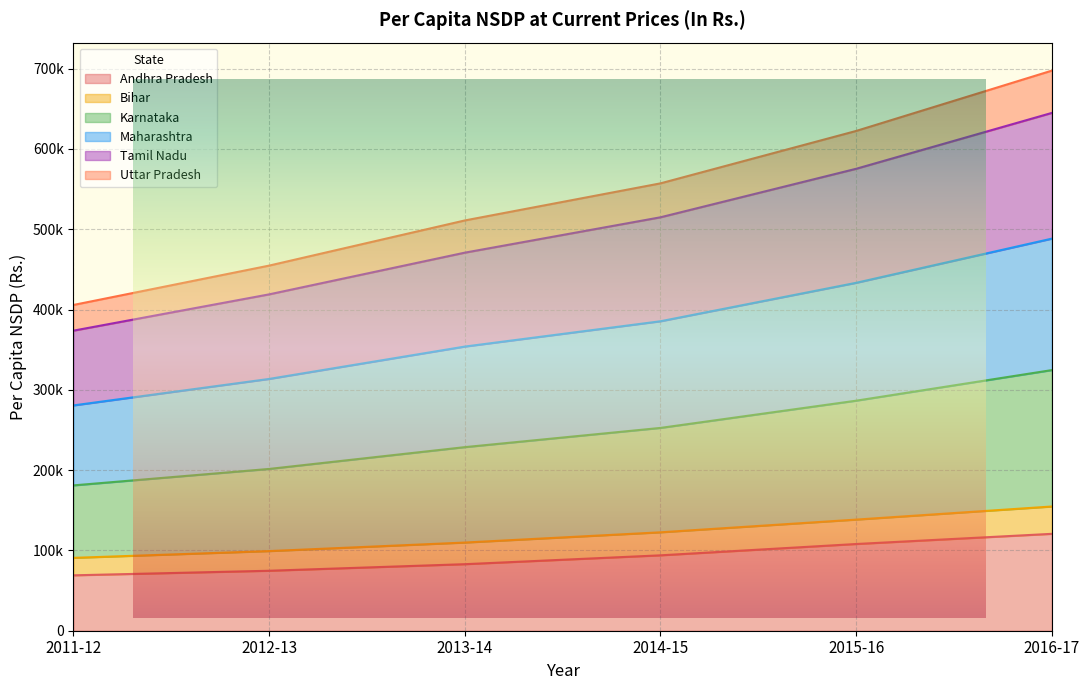

Rank the categories by Andhra Pradesh value from highest to lowest.

2016-17, 2015-16, 2014-15, 2013-14, 2012-13, 2011-12